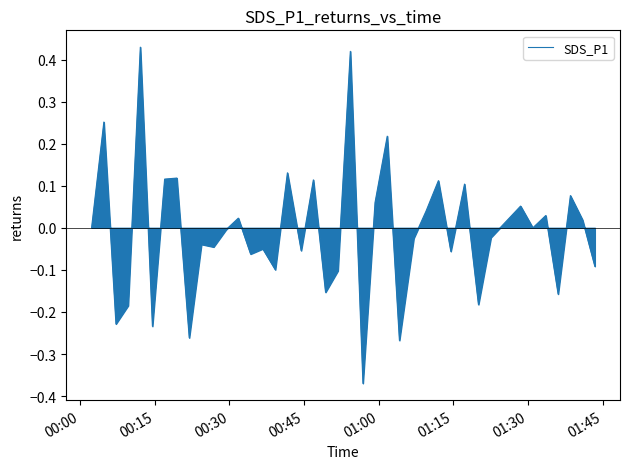

How many interior local valleys (lower than both neighbors) does the data have?

14